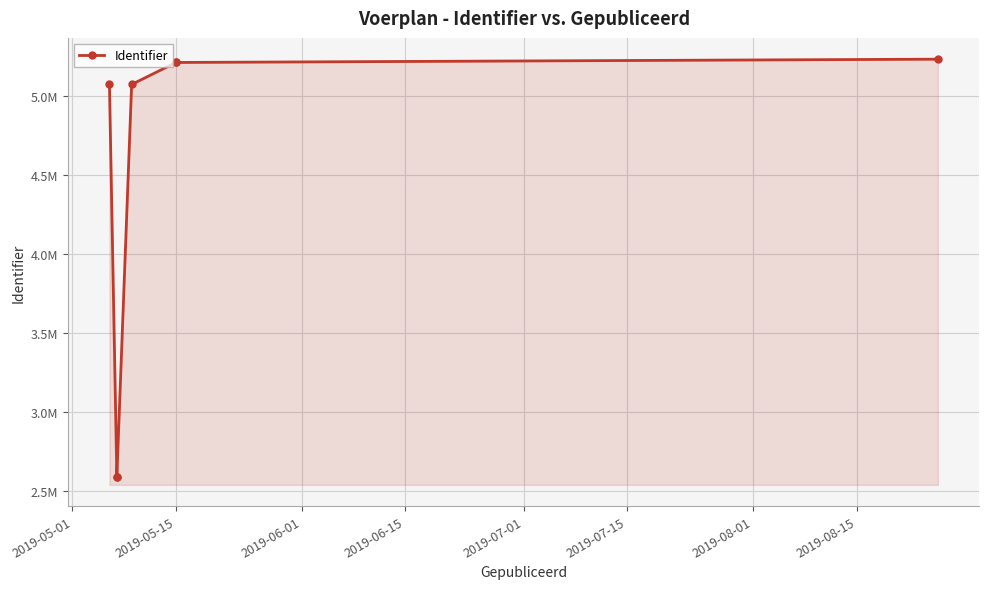

How many interior local valleys (lower than both neighbors) does the data have?

1